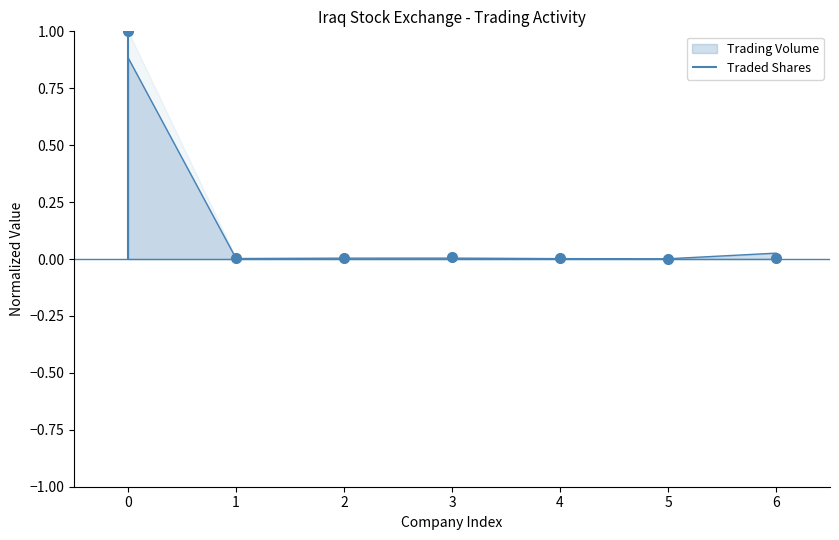

The value of Trading Volume at 2 is 0.0. True or false?

True